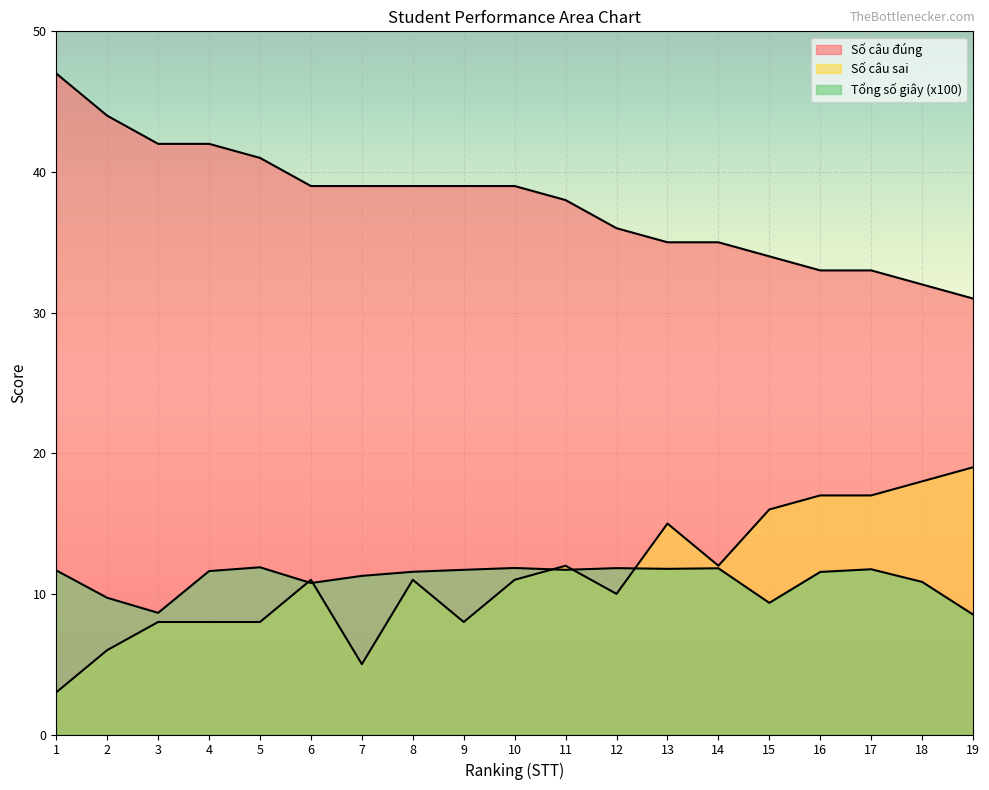

Where does the Số câu đúng series first go above 39?

1